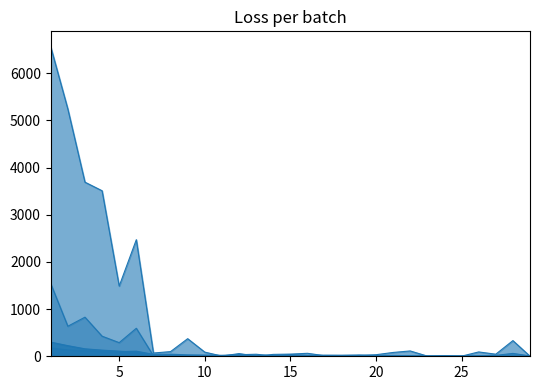

True or false: H index has a value of 34 at 18.

False